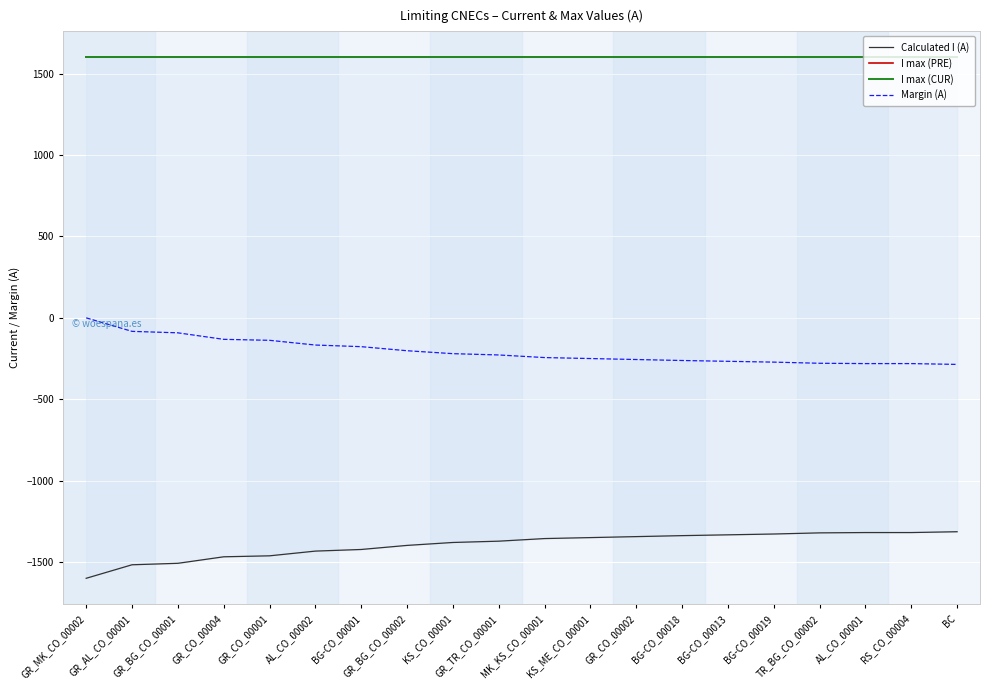

At which label does Calculated I (A) first exceed -1356?

KS_ME_CO_00001